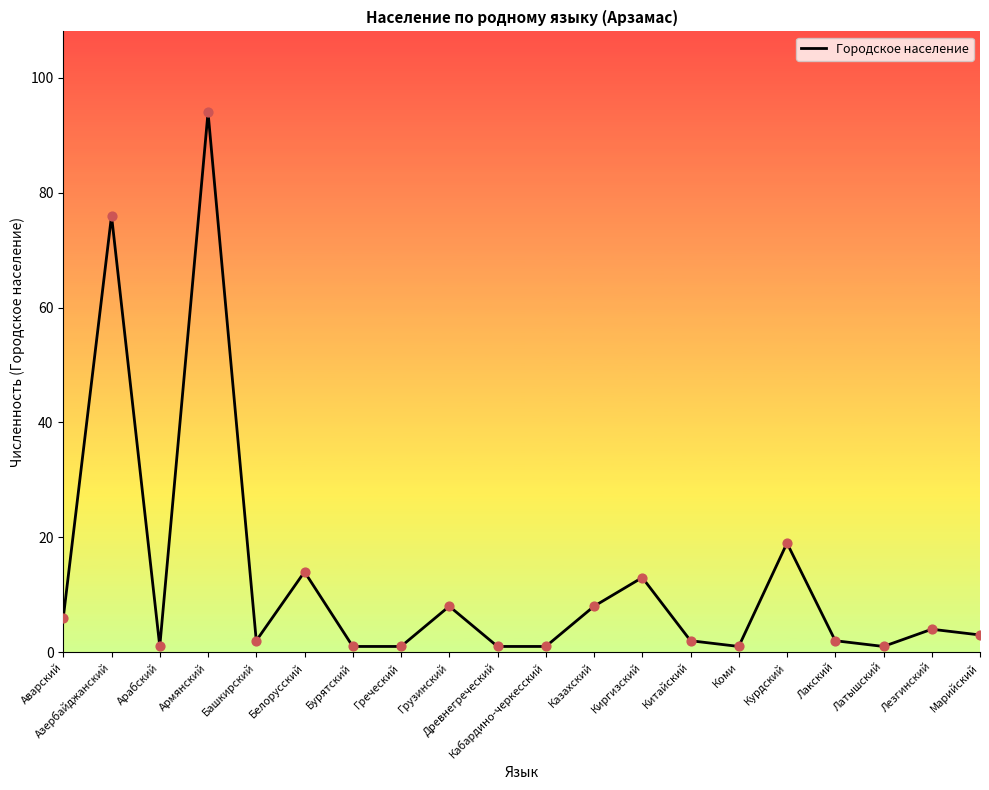

Which has a higher value, Курдский or Китайский?

Курдский